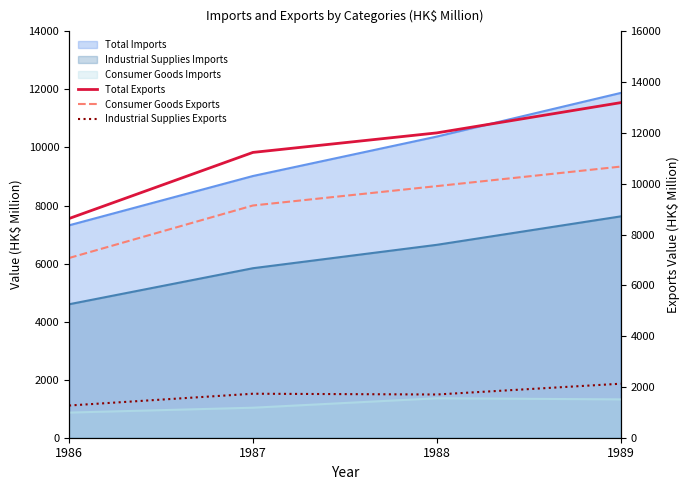

Reading left to right, what are all the values shown in this chart?

Total Exports: 8630	11234	12003	13194
Consumer Goods Exports: 7076	9144	9907	10676
Industrial Supplies Exports: 1268	1732	1702	2127